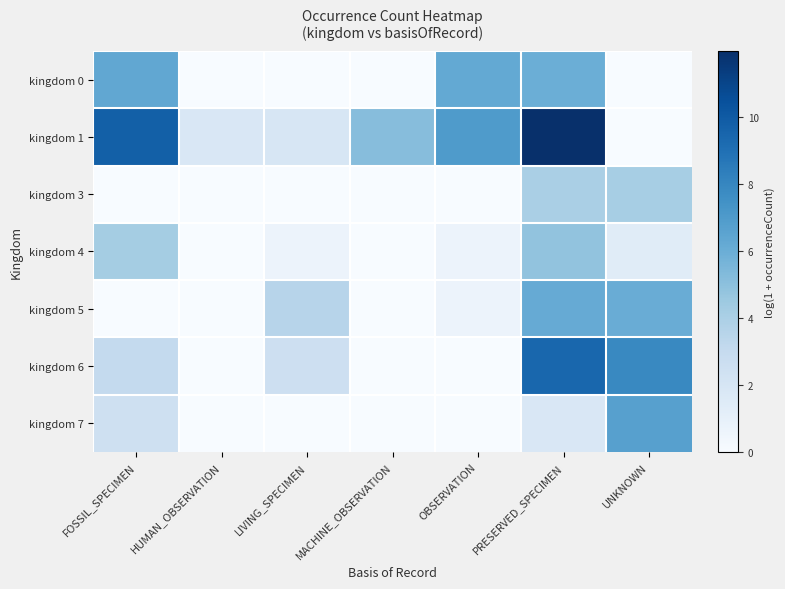

Which series has the largest range (max minus min)?

kingdom 1